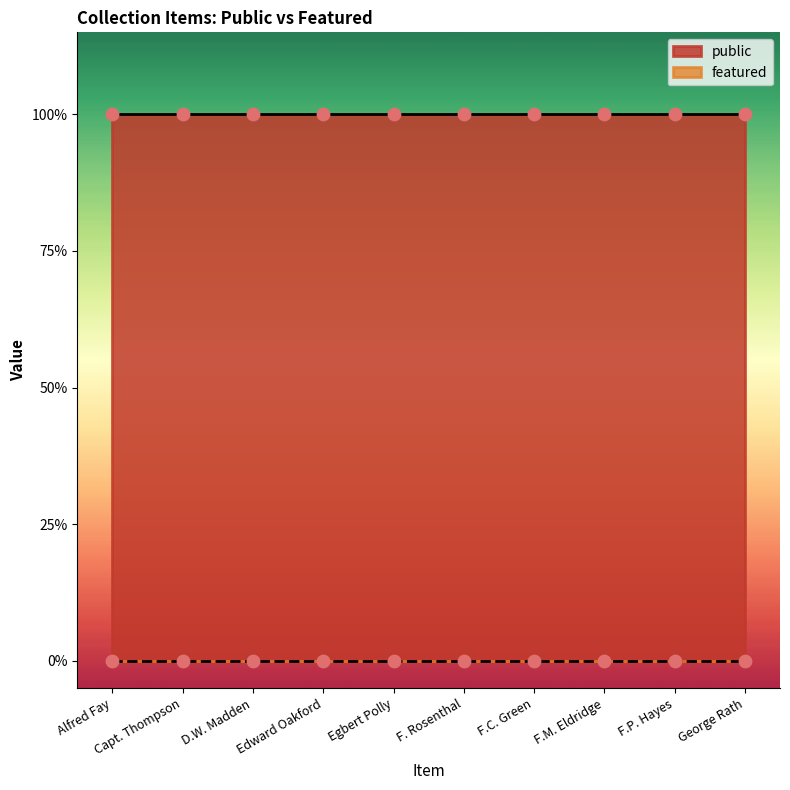

Which series has the widest spread of Y values?

public